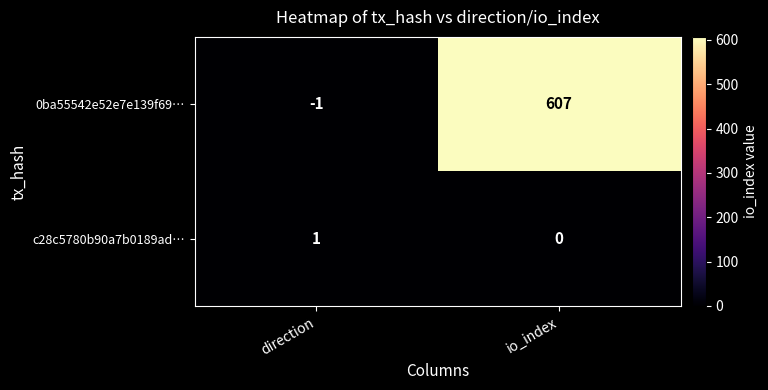

Rank the series by their average value, from lowest to highest.

c28c5780b90a7b0189ad…, 0ba55542e52e7e139f69…